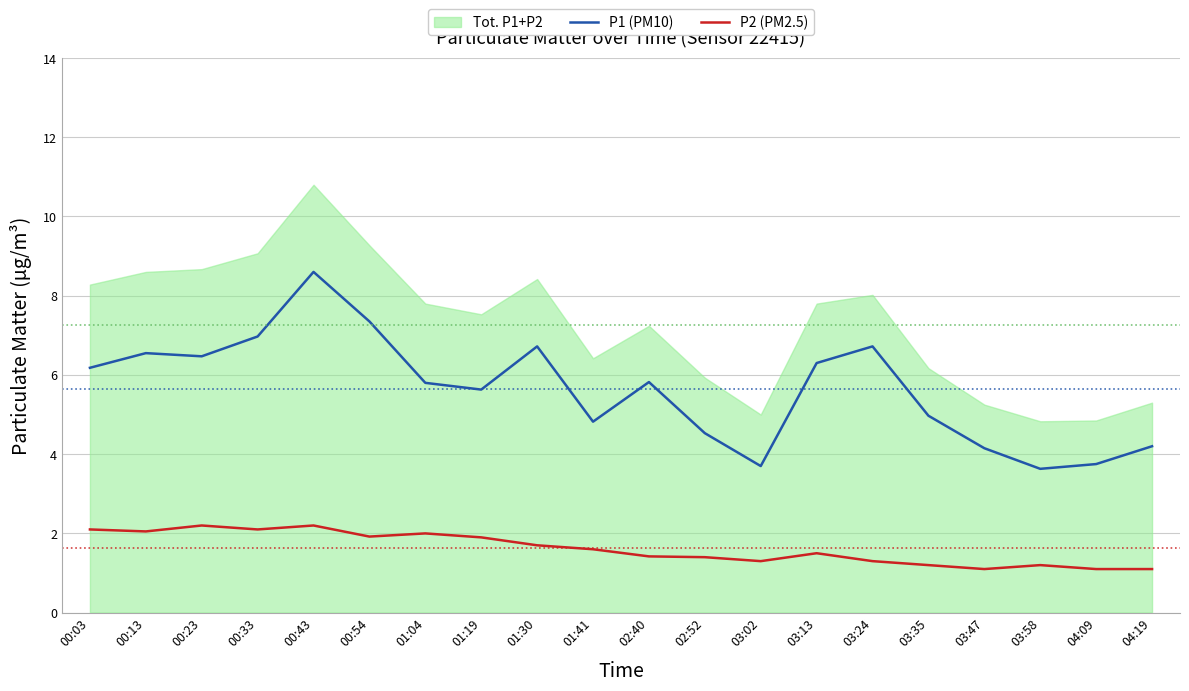

At how many categories does at least one series exceed 5?

12